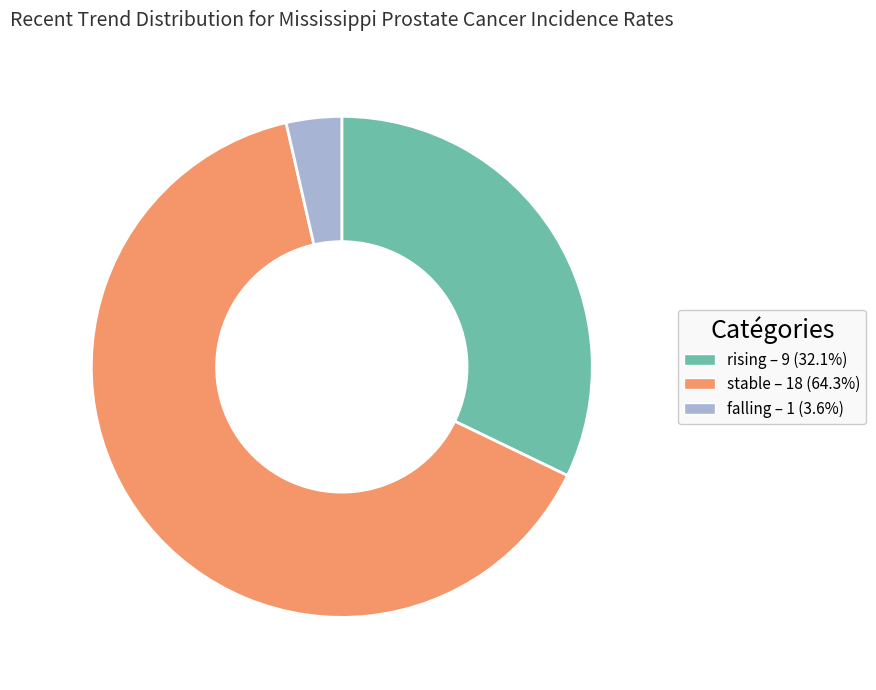

Which slice is the smallest?

falling